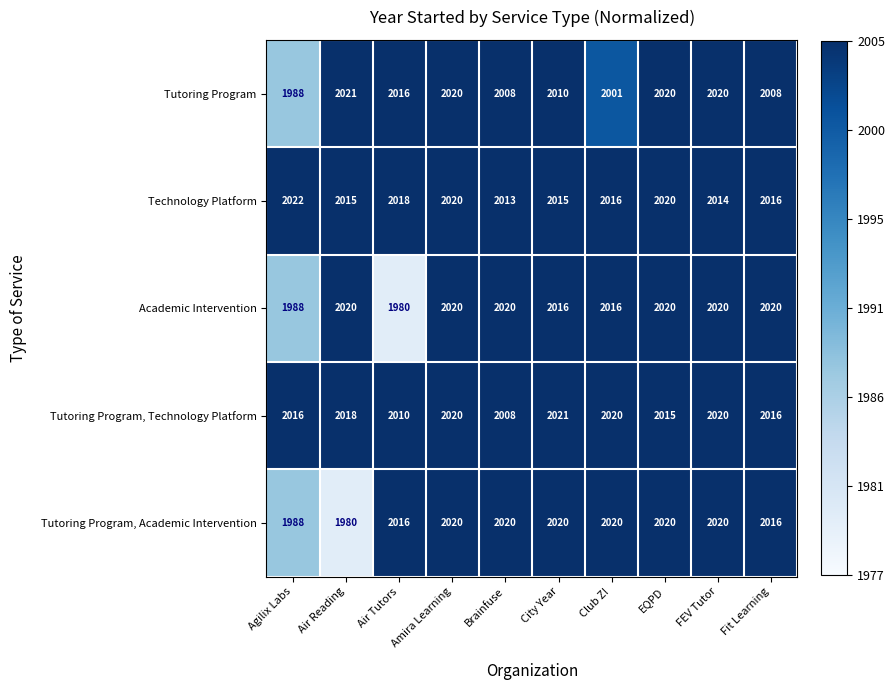

True or false: Technology Platform has a value of 2015 at Air Reading.

True